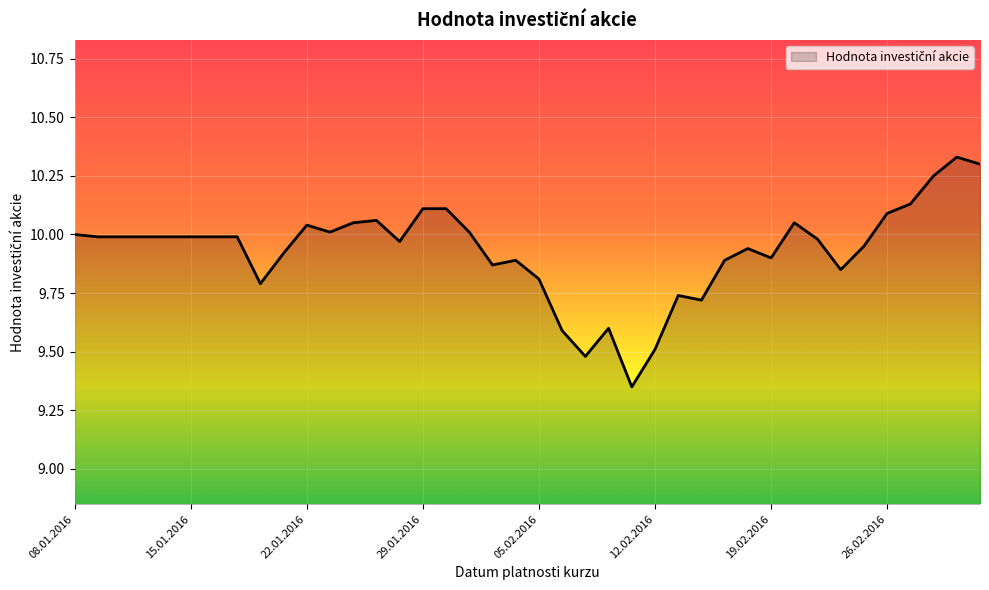

What is the difference between the maximum and minimum values?

1.0